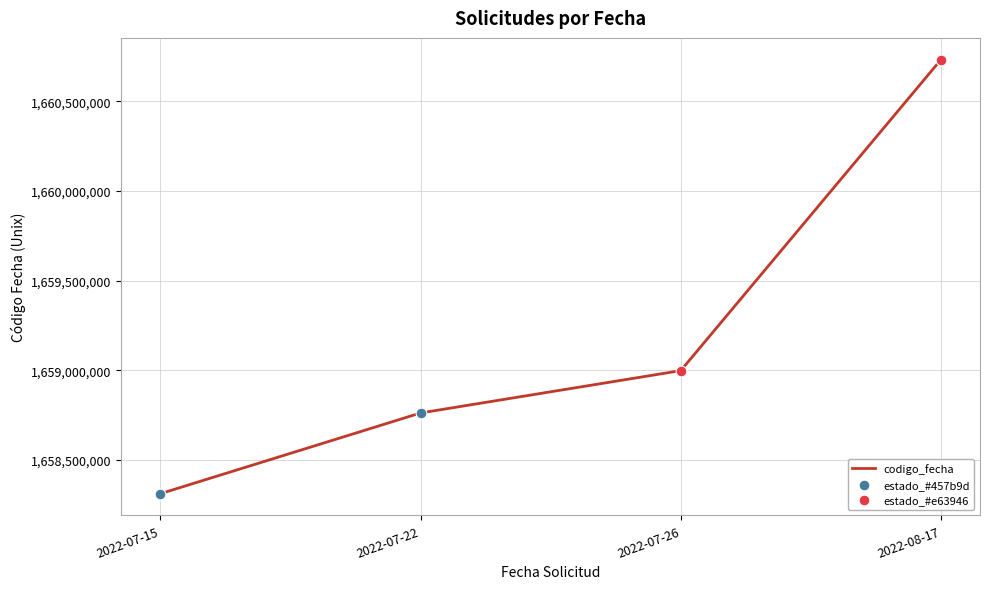

Approximately how many times larger is the value at 2022-07-22 compared to 2022-07-26?

1.0